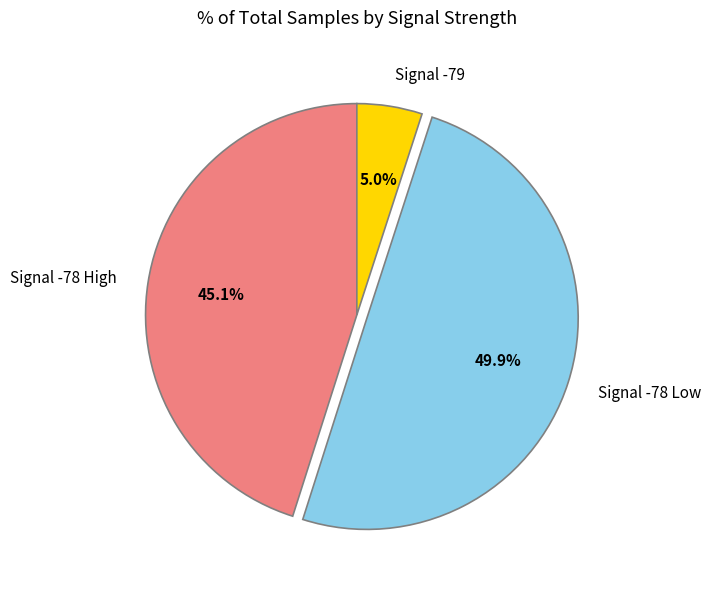

Rank the categories by value from lowest to highest.

Signal -79, Signal -78 High, Signal -78 Low